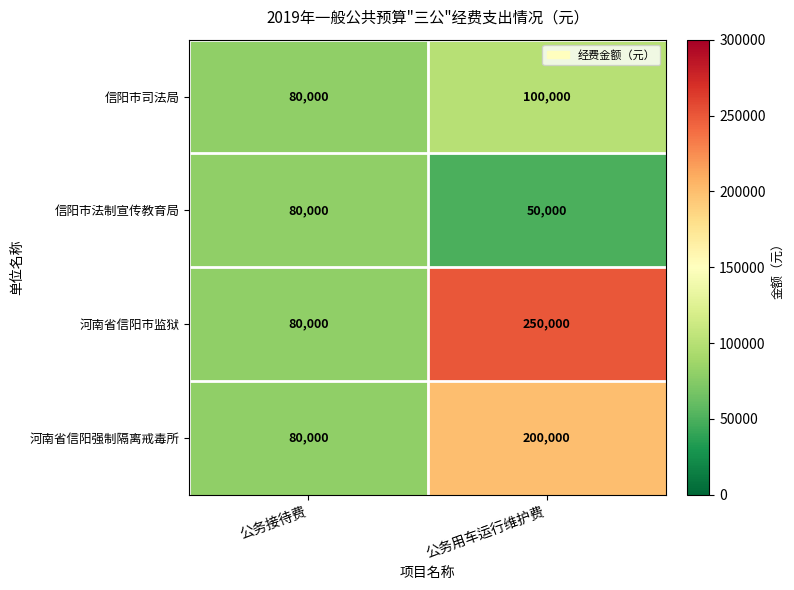

What is the spread (max minus min) of values at 公务用车运行维护费?

200000